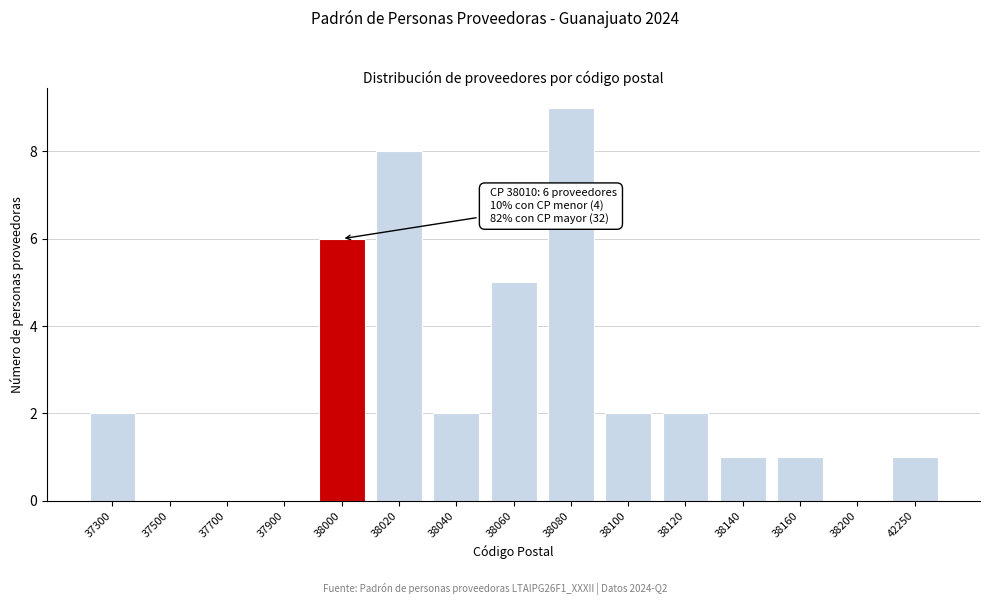

Reading right to left, extract all data points from this chart.

42250=1	38200=0	38160=1	38140=1	38120=2	38100=2	38080=9	38060=5	38040=2	38020=8	38000=6	37900=0	37700=0	37500=0	37300=2